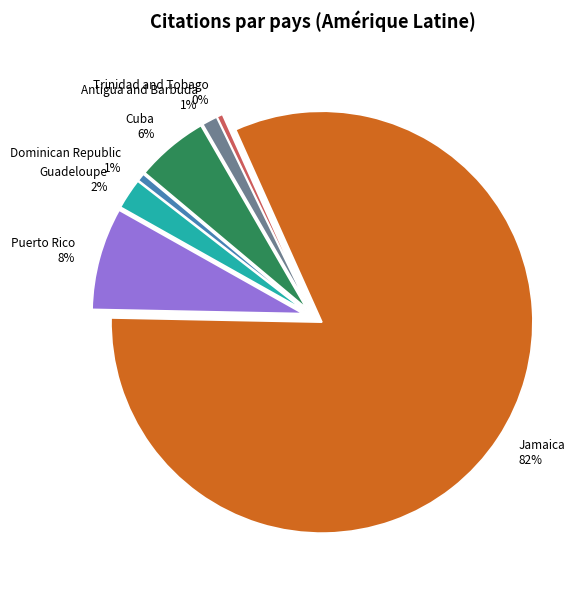

The Guadeloupe slice represents 2% of the pie. True or false?

True